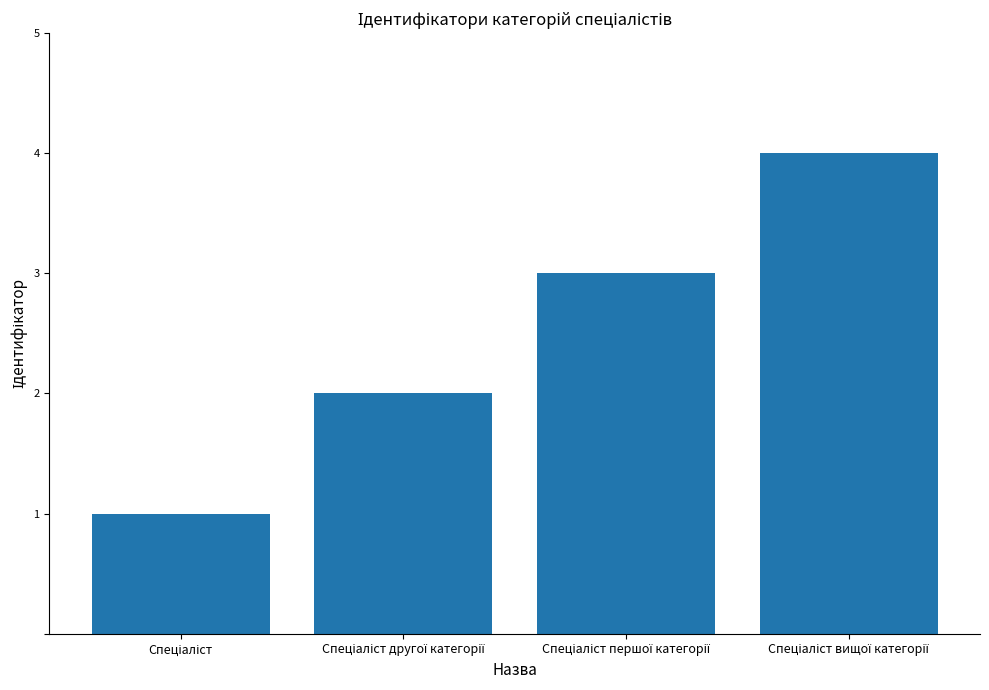

What is the maximum value shown in the chart?

4